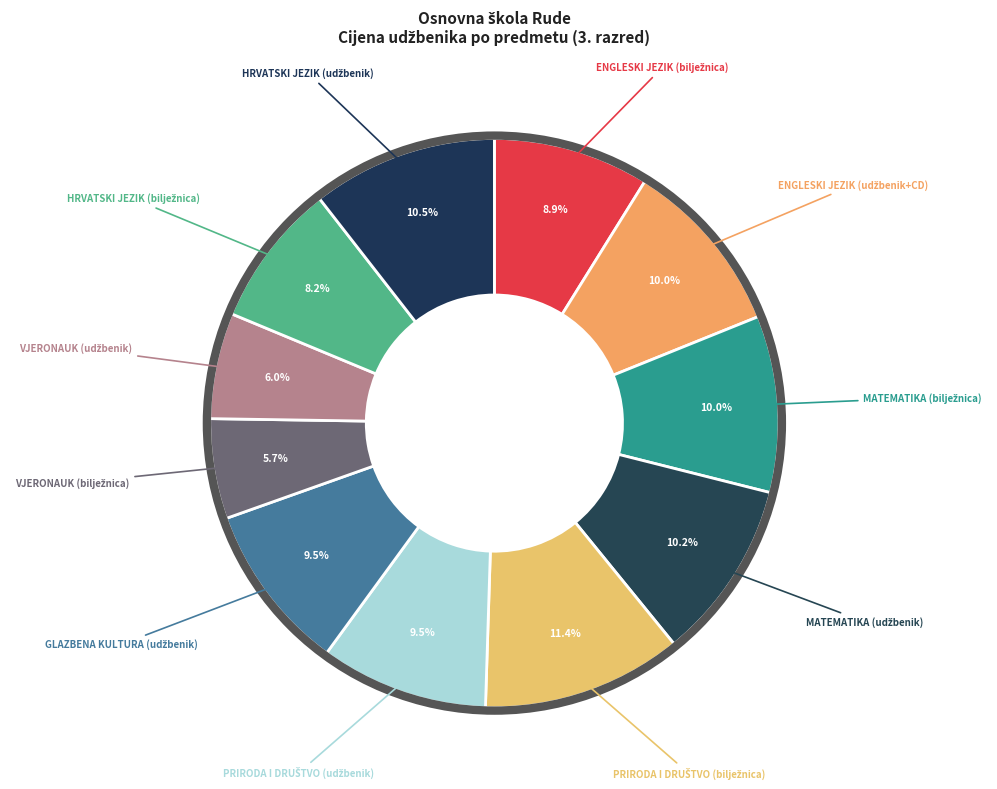

To the nearest percent, what is the difference between the largest and smallest slice percentages?

6%